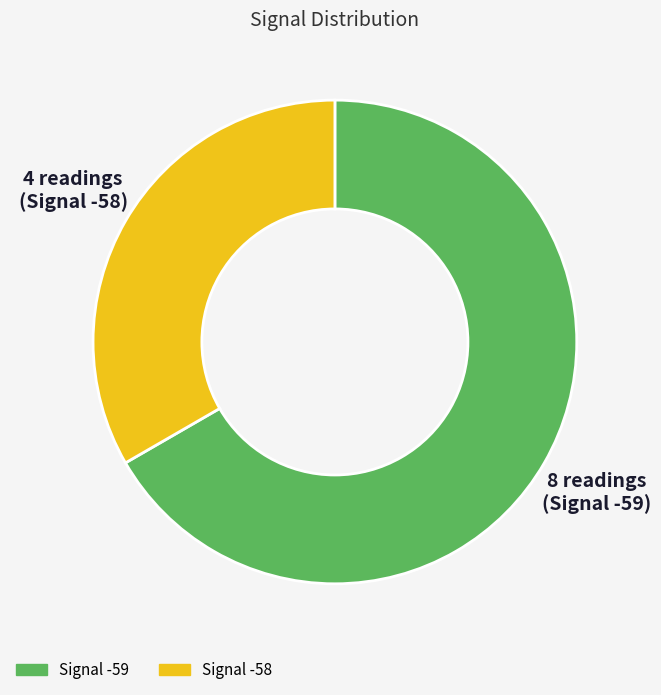

Is there a majority slice in this chart?

Yes